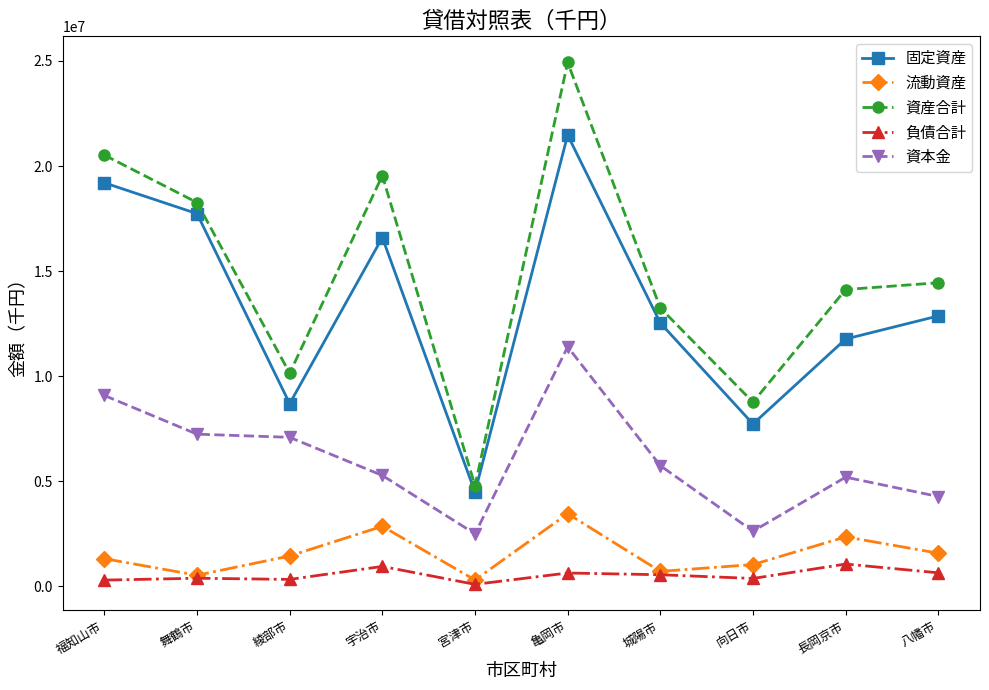

What is the difference between the maximum and minimum values in the 負債合計 series?

966425